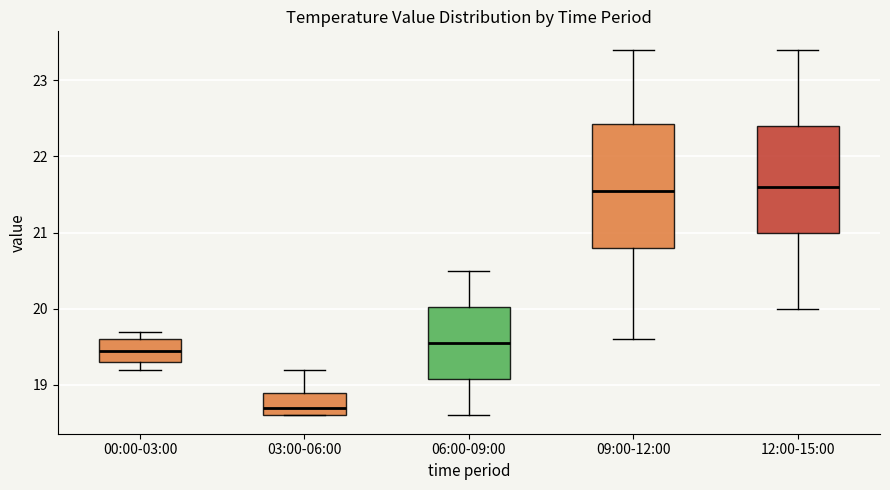

Comparing the boxes themselves (not the whiskers), which one is the tallest?

09:00-12:00